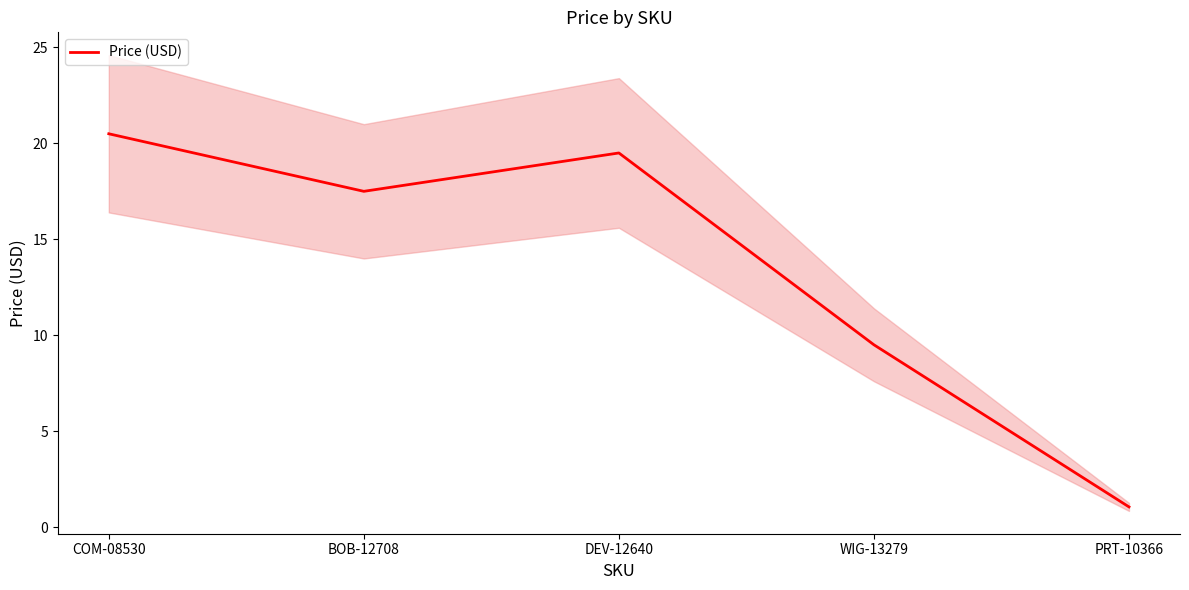

What is the value of the 4th point from the left?

9.5